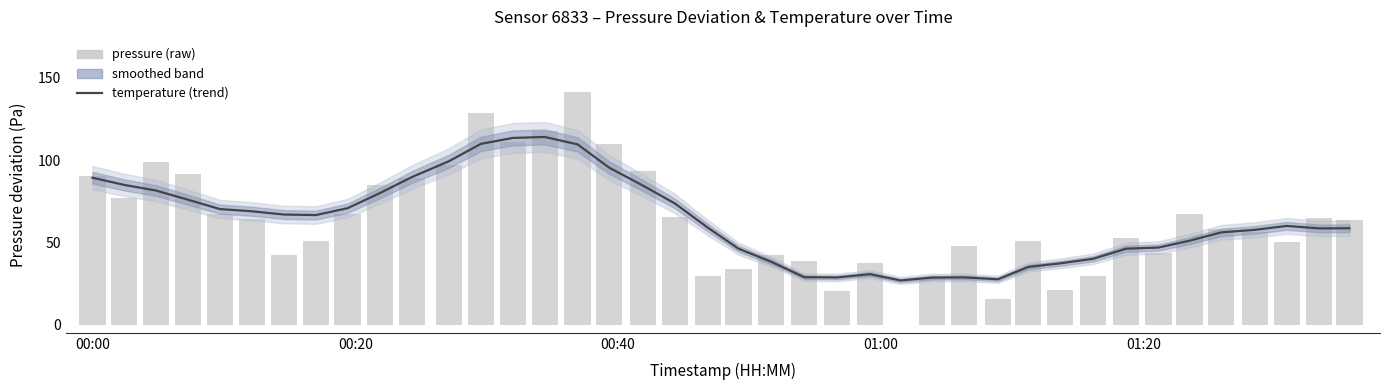

Reading right to left, extract all data points from this chart.

temperature: 58.6	58.5	60.0	57.6	56.1	51.0	46.9	46.2	40.0	37.2	35.1	27.6	28.7	28.6	26.8	30.7	28.7	28.8	38.2	46.2	59.0	73.7	84.5	95.5	109.6	114.1	113.5	110.0	99.4	89.8	80.0	70.8	66.6	66.9	68.9	70.3	75.9	81.5	85.0	89.3
pressure: 63.4	64.8	50.2	56.0	58.2	67.5	43.4	52.5	29.3	21.1	51.1	15.4	47.9	28.2	0.0	37.2	20.3	38.9	42.1	34.0	29.5	65.3	93.2	110.1	141.6	117.5	111.0	128.7	96.8	89.1	85.0	67.5	50.6	42.4	64.2	67.5	91.3	99.0	76.8	90.2